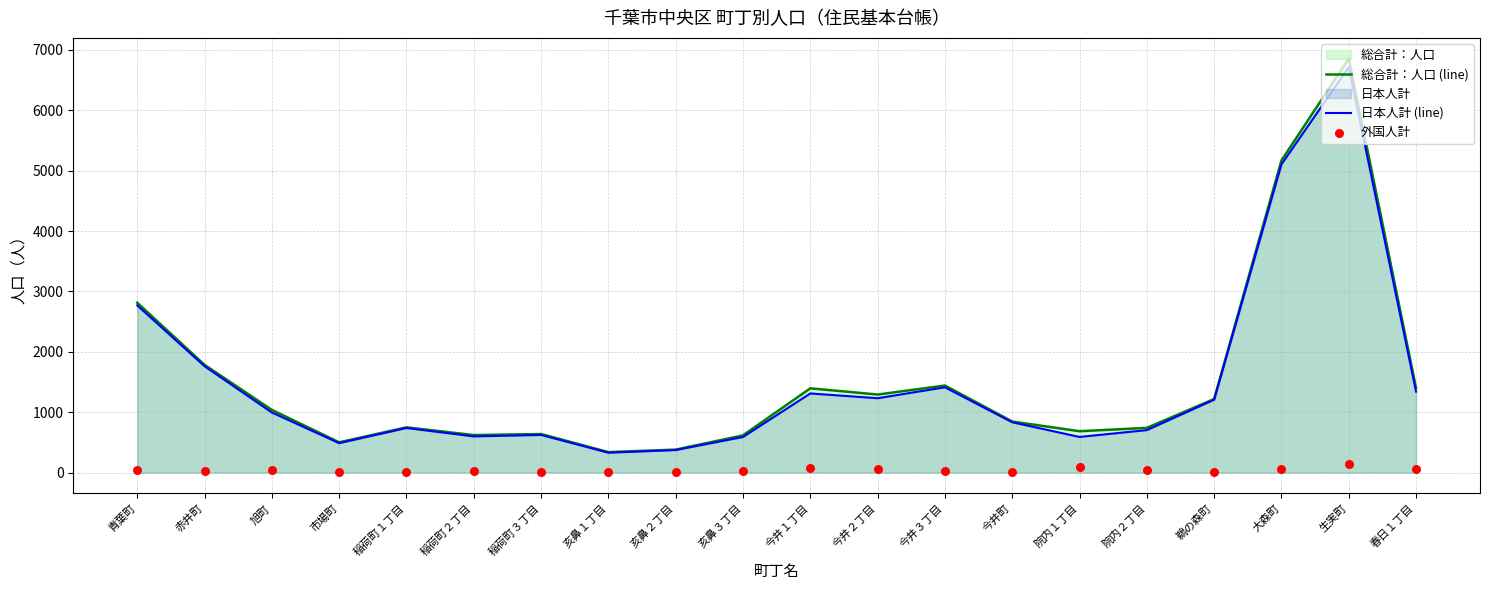

What is the maximum value for 総合計：人口 (line)?

6855